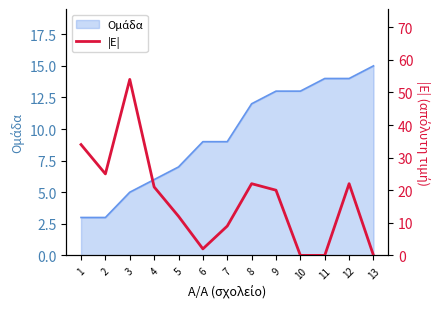

Where is the first local minimum?

2